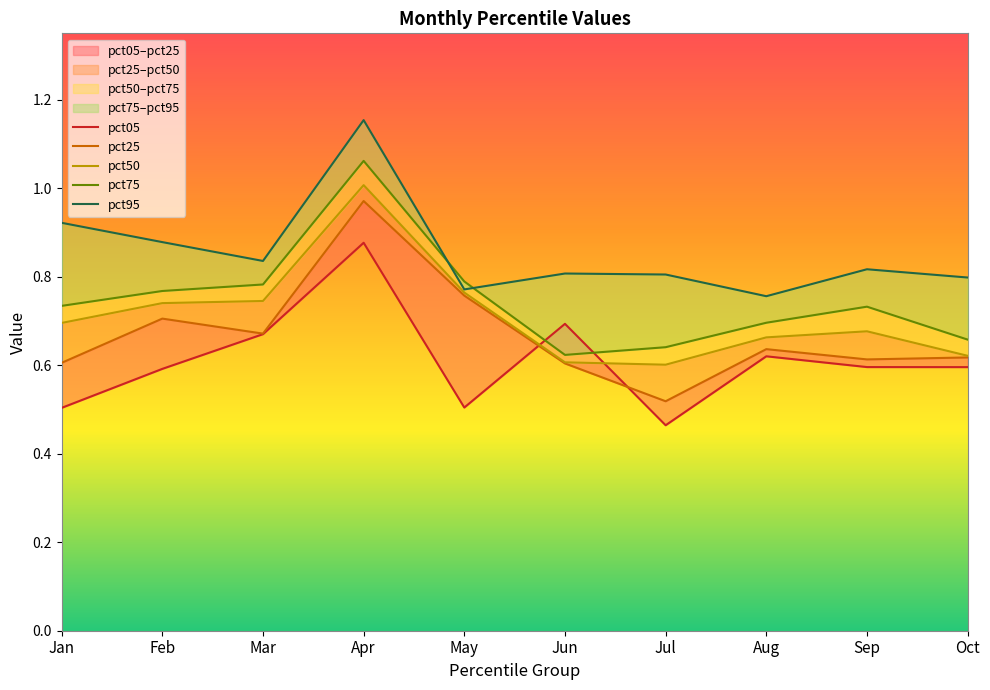

How many categories are shown in the chart?

10